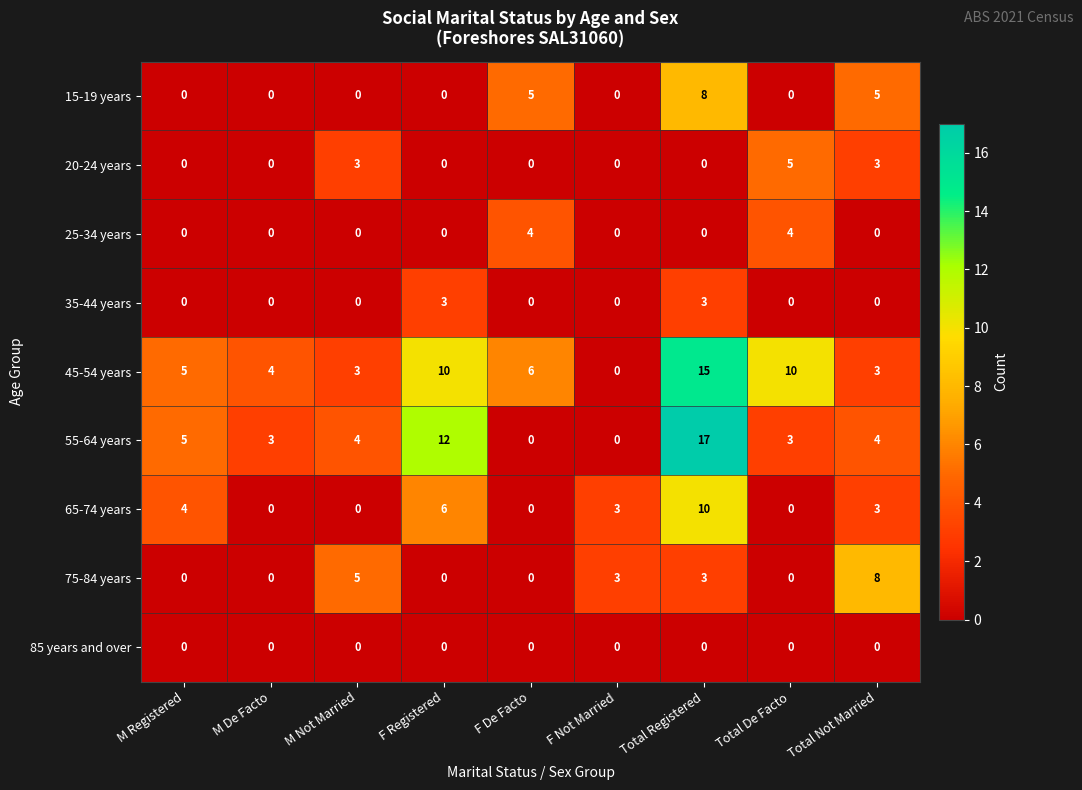

What is the sum of the 45-54 years values at F Not Married and M De Facto?

4